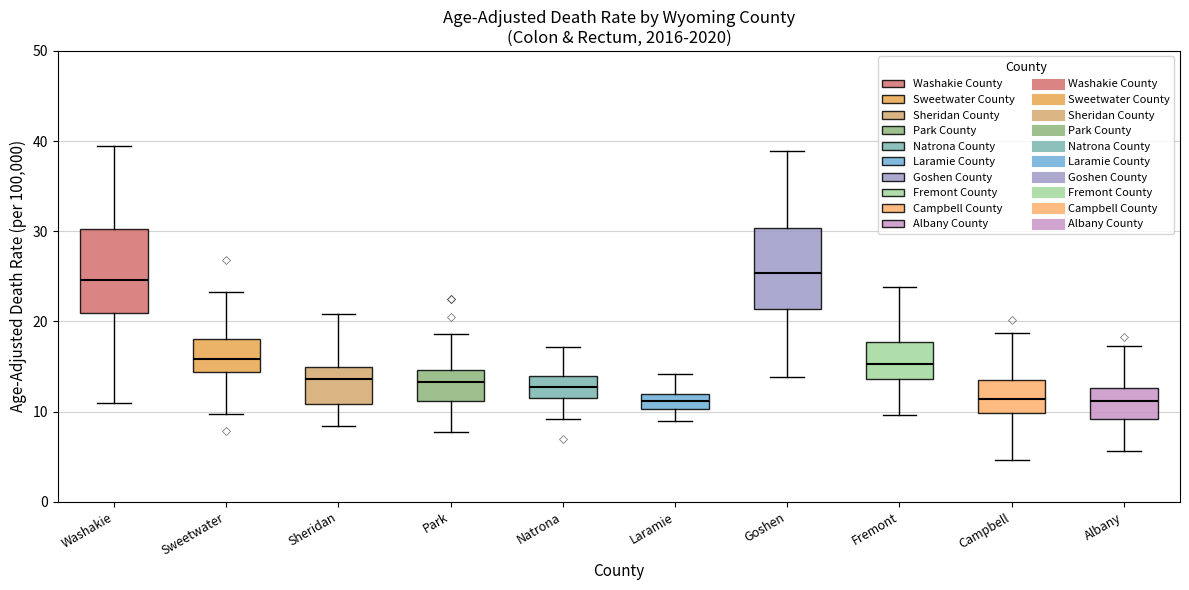

Reading left to right, transcribe this box plot: for each box, give where its median line is, the range the box spans, and where its two whiskers end, as read against the y-axis. The values are not printed on the chart, so give them approximately, as read against the axis.

Washakie: median 25, box 21 to 30, whiskers 11 to 39
Sweetwater: median 16, box 14 to 18, whiskers 10 to 23
Sheridan: median 14, box 11 to 15, whiskers 8 to 21
Park: median 13, box 11 to 15, whiskers 8 to 19
Natrona: median 13, box 12 to 14, whiskers 9 to 17
Laramie: median 11, box 10 to 12, whiskers 9 to 14
Goshen: median 25, box 21 to 30, whiskers 14 to 39
Fremont: median 15, box 14 to 18, whiskers 10 to 24
Campbell: median 11, box 10 to 14, whiskers 5 to 19
Albany: median 11, box 9 to 13, whiskers 6 to 17